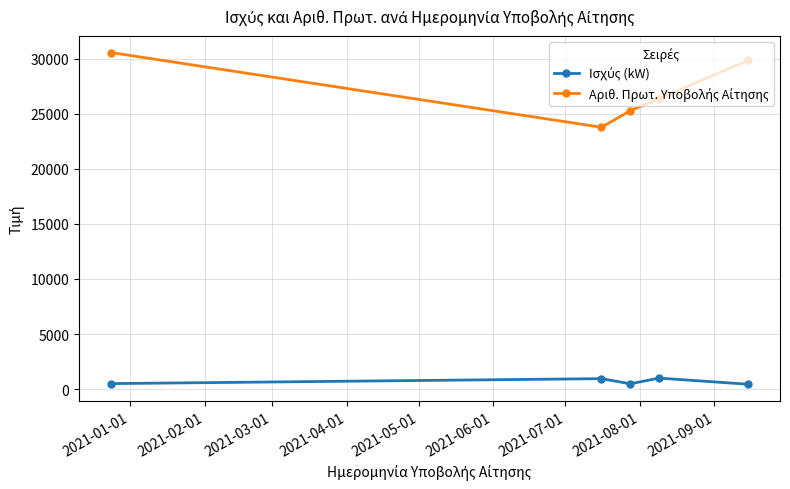

At how many categories does at least one series exceed 4409?

5